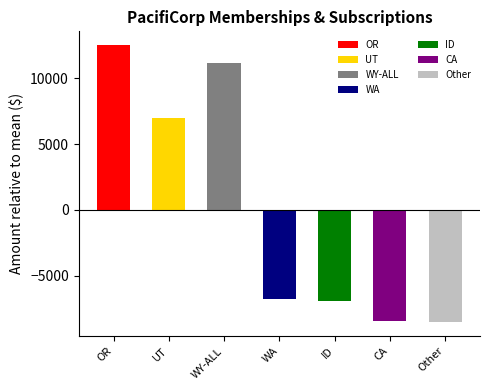

List the labels in order of value, smallest first.

Other, CA, ID, WA, UT, WY-ALL, OR